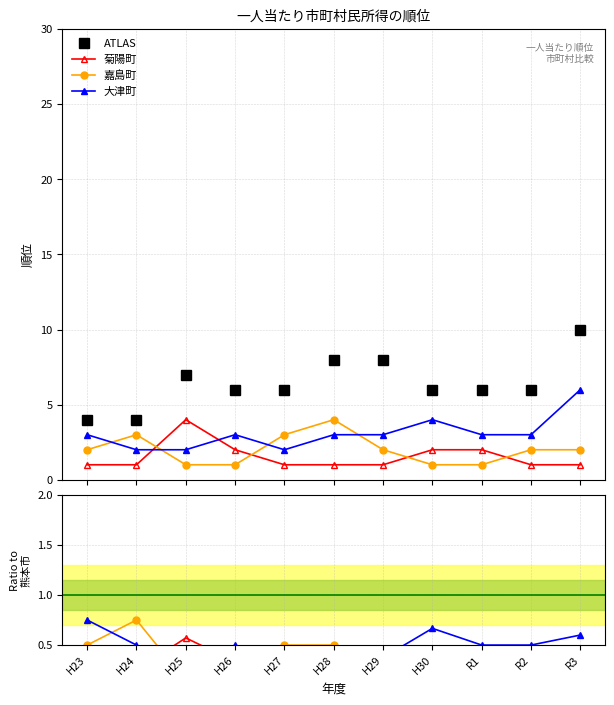

Is it true that 嘉島町 equals 0.2 at H23?

False